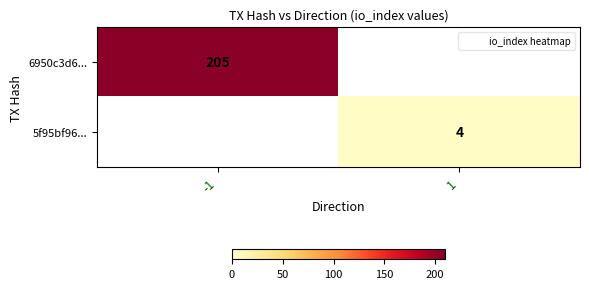

True or false: 6950c3d6... has a value of 205 at -1.

True